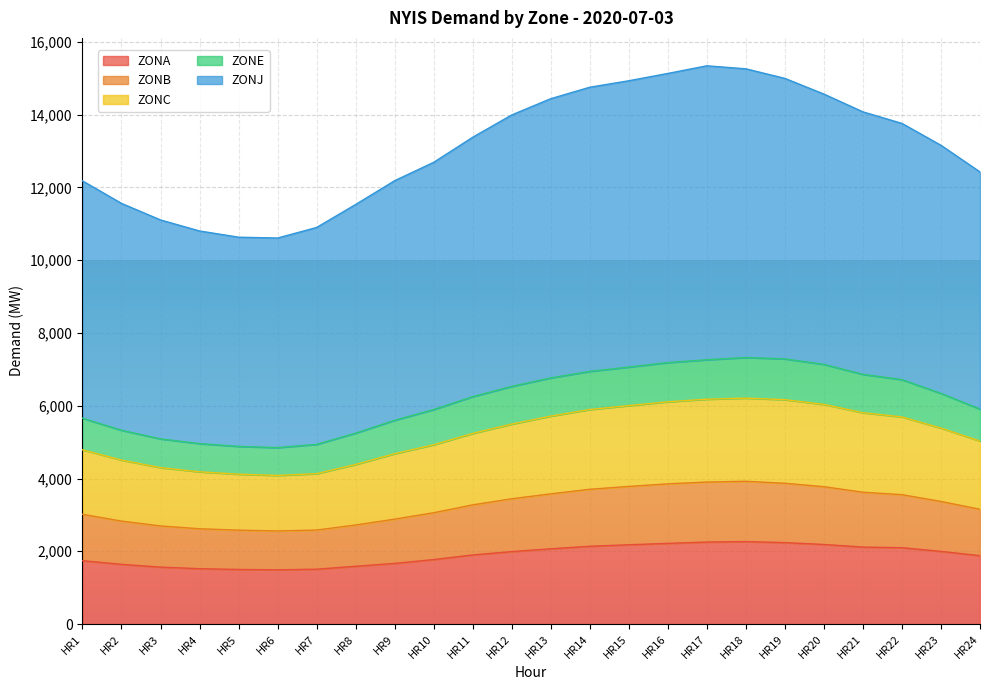

What is the total value across all series at HR18?

15261